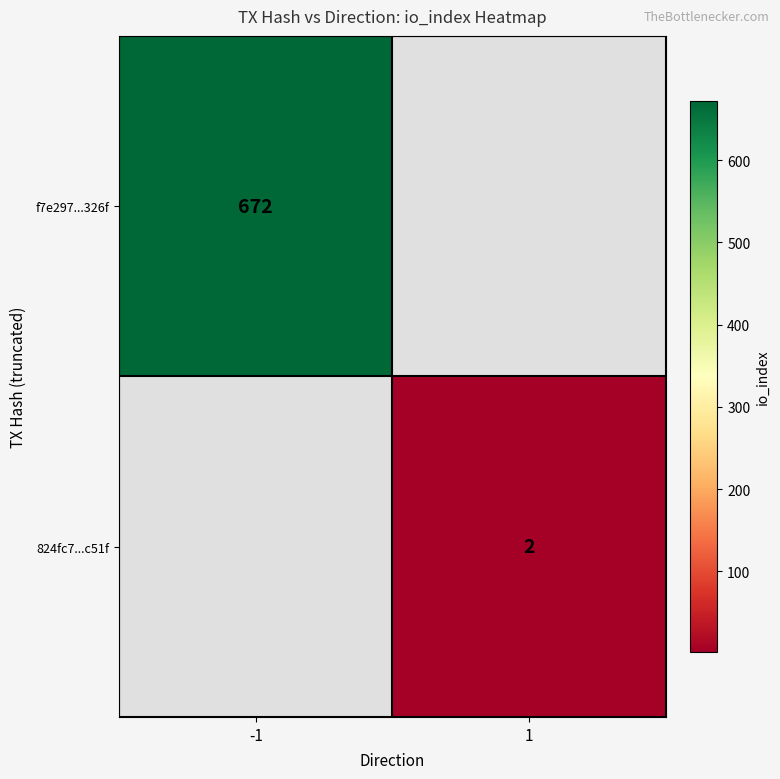

True or false: f7e297...326f has a value of 439 at -1.

False